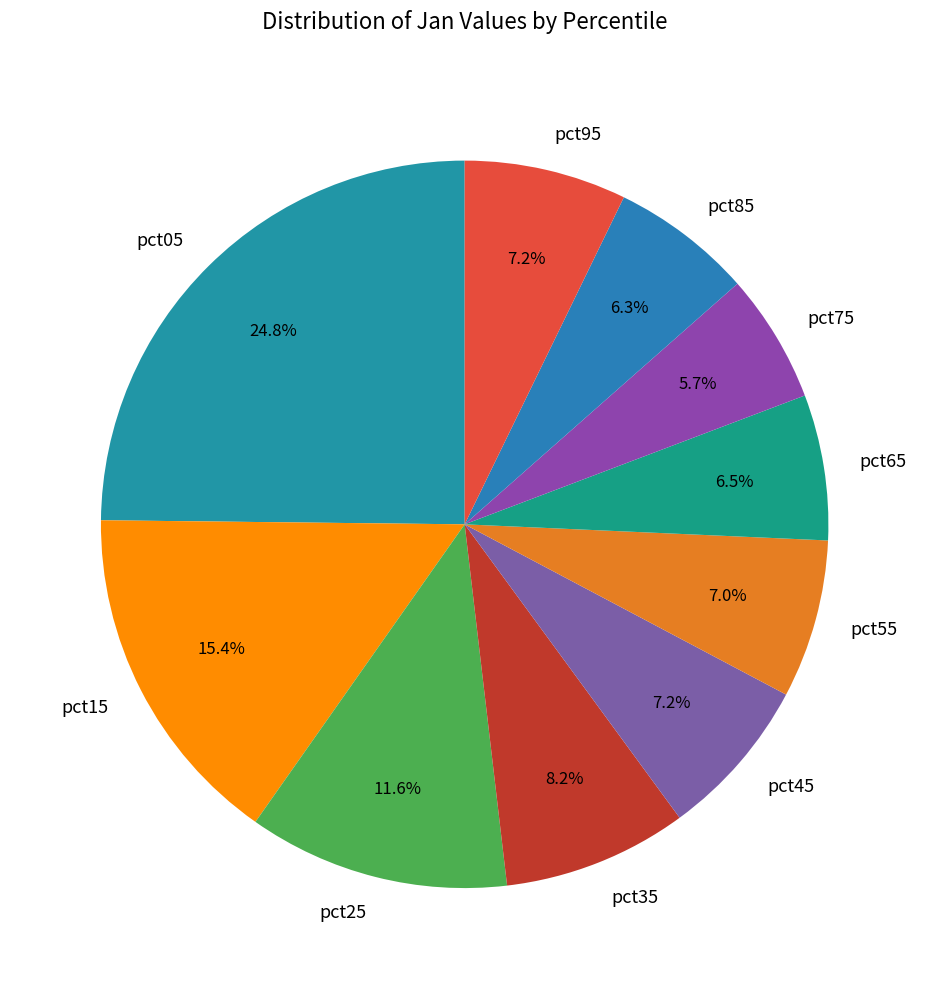

Is it true that pct85 is 1% of the pie?

False